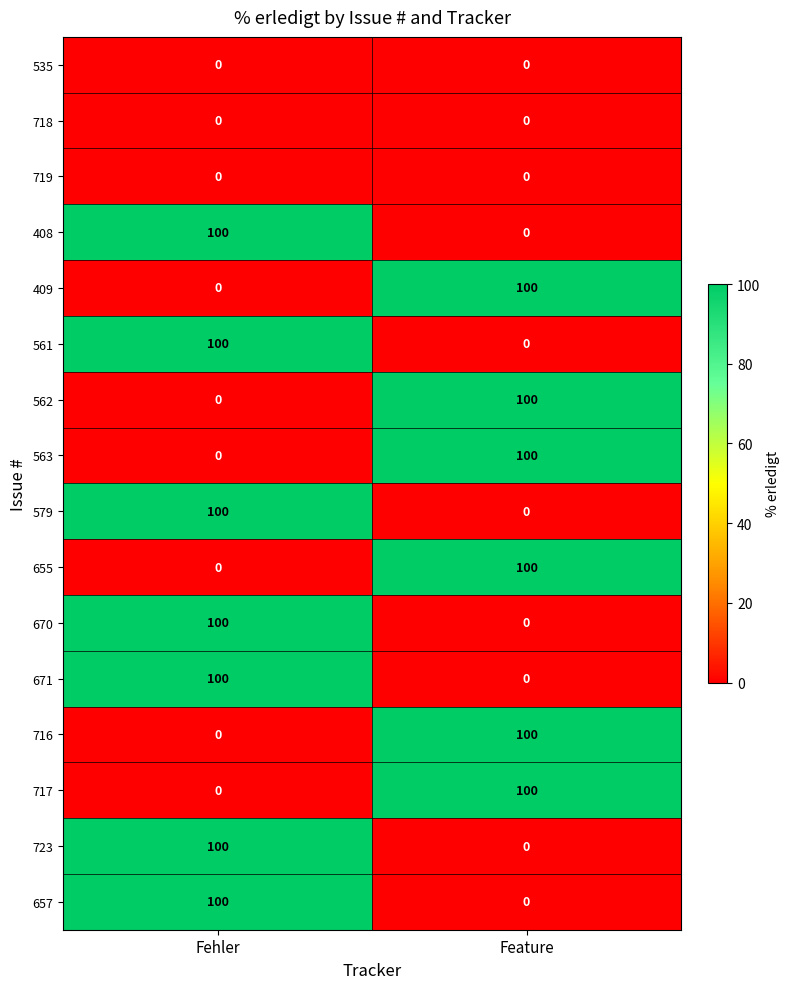

The 408 series shows 68 at Feature. True or false?

False